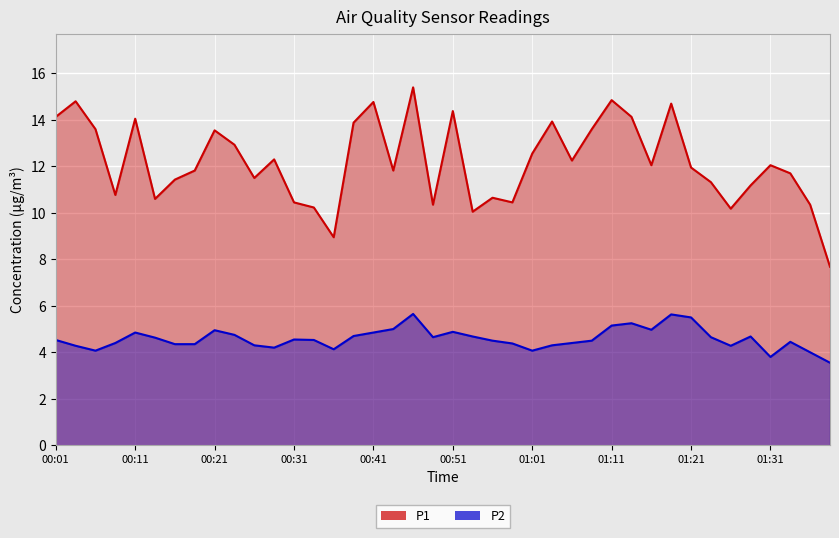

How many interior local valleys does the P2 series have?

8